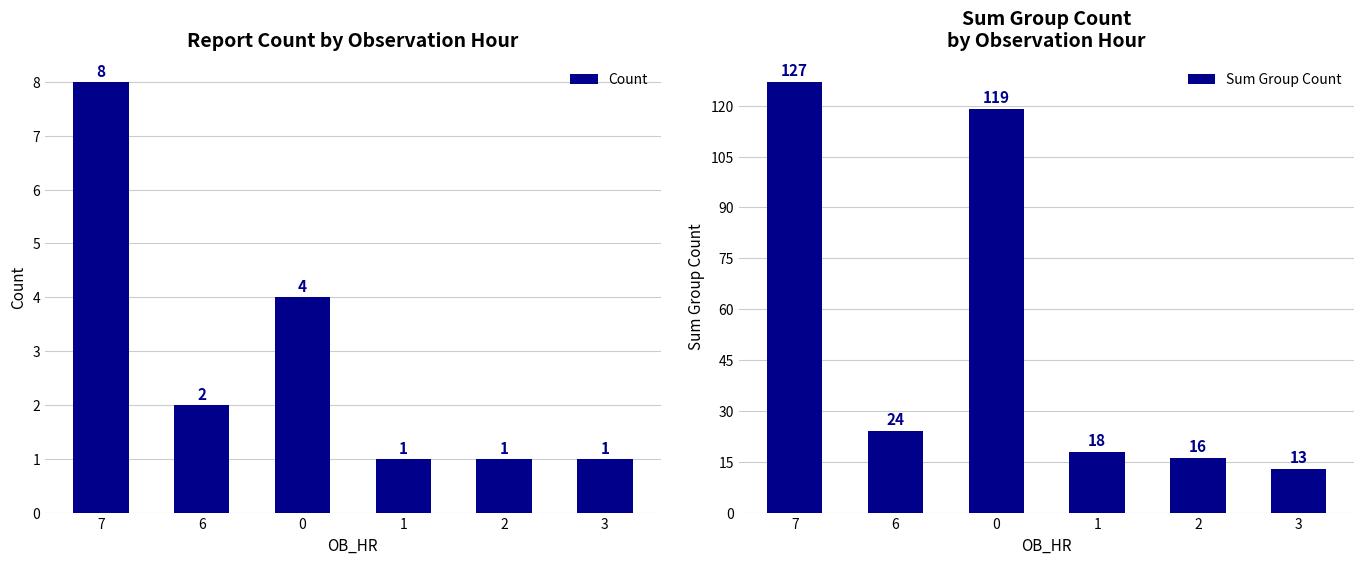

Reading right to left, extract all data points from this chart.

Count: 3=1	2=1	1=1	0=4	6=2	7=8
Sum Group Count: 3=13	2=16	1=18	0=119	6=24	7=127